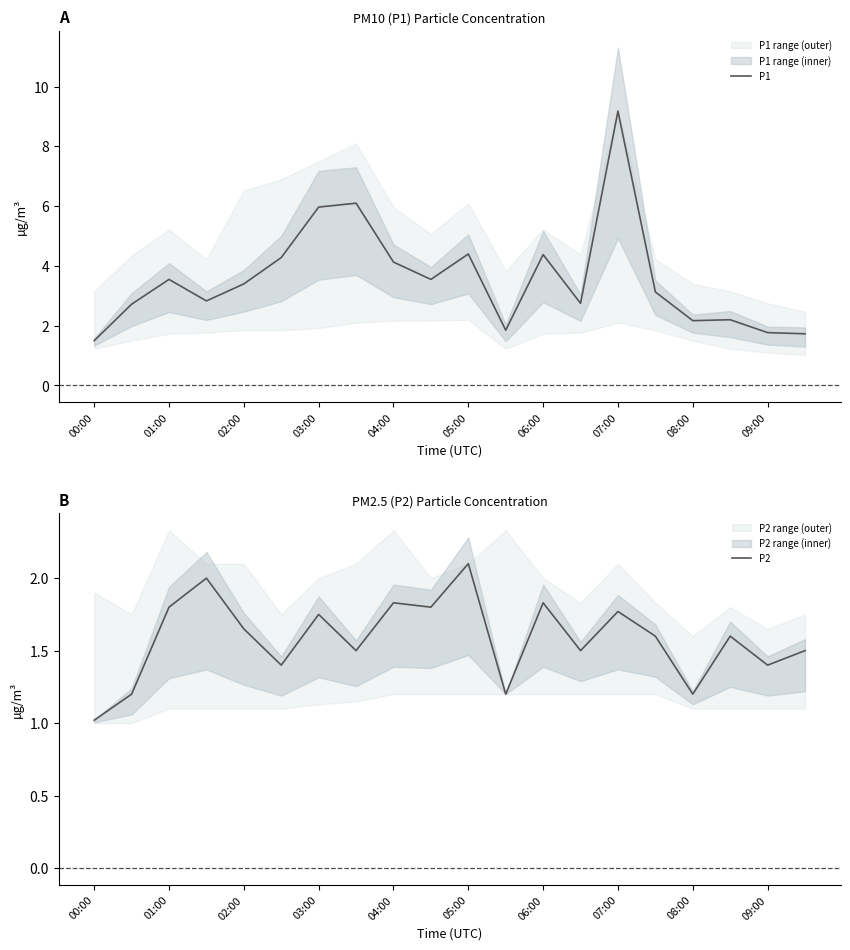

How many interior local peaks does the P1 series have?

6